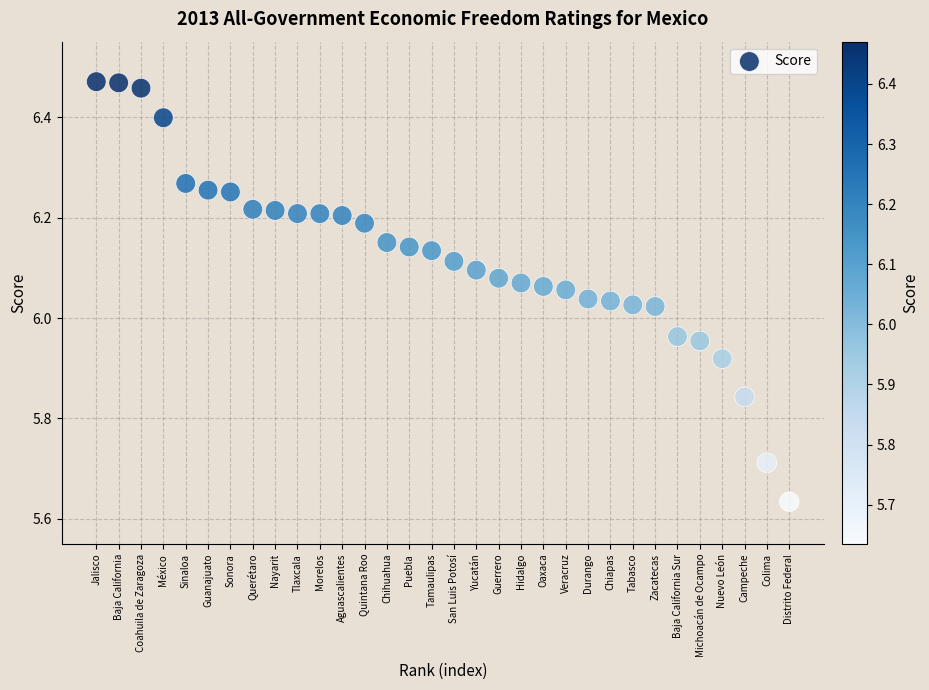

What is the range of Y values (max minus min)?

0.8